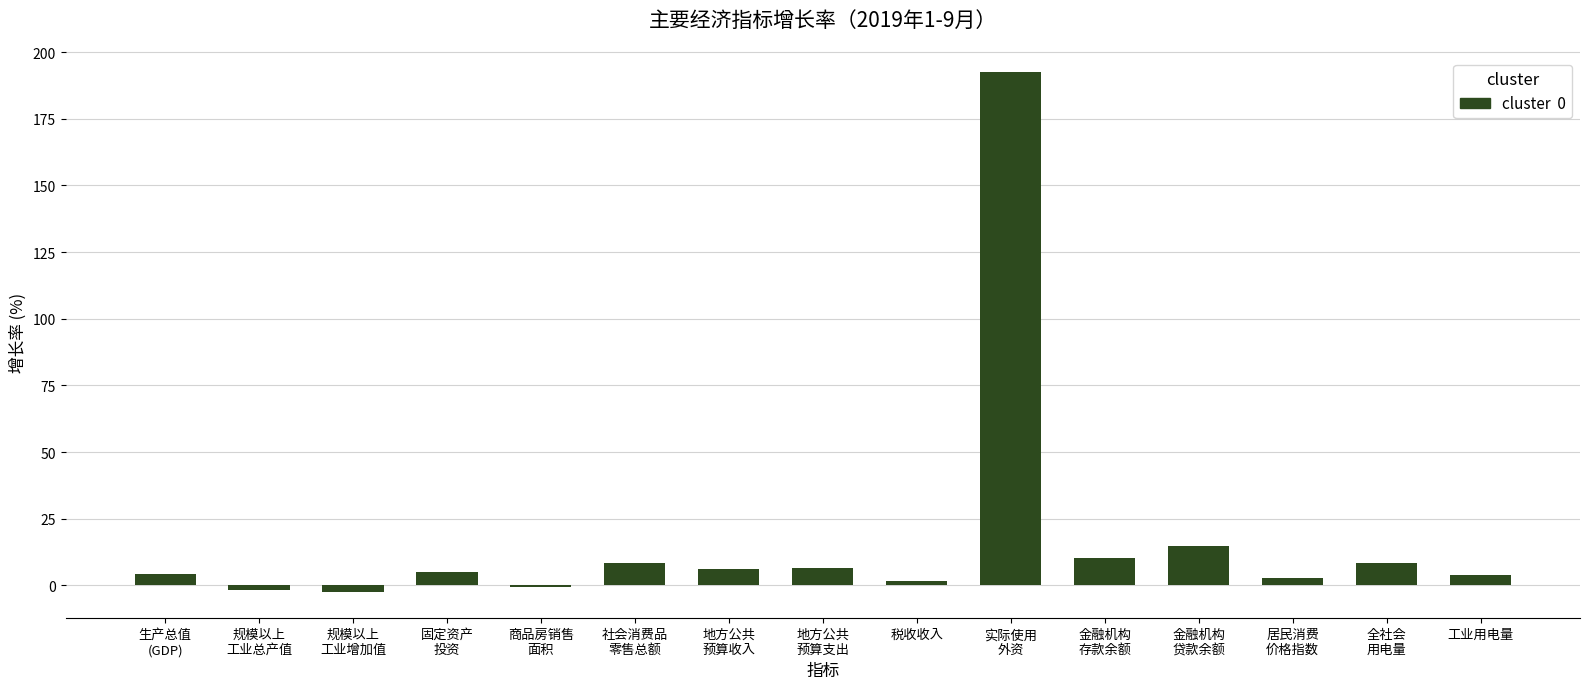

Which has a higher value, 社会消费品
零售总额 or 固定资产
投资?

社会消费品
零售总额